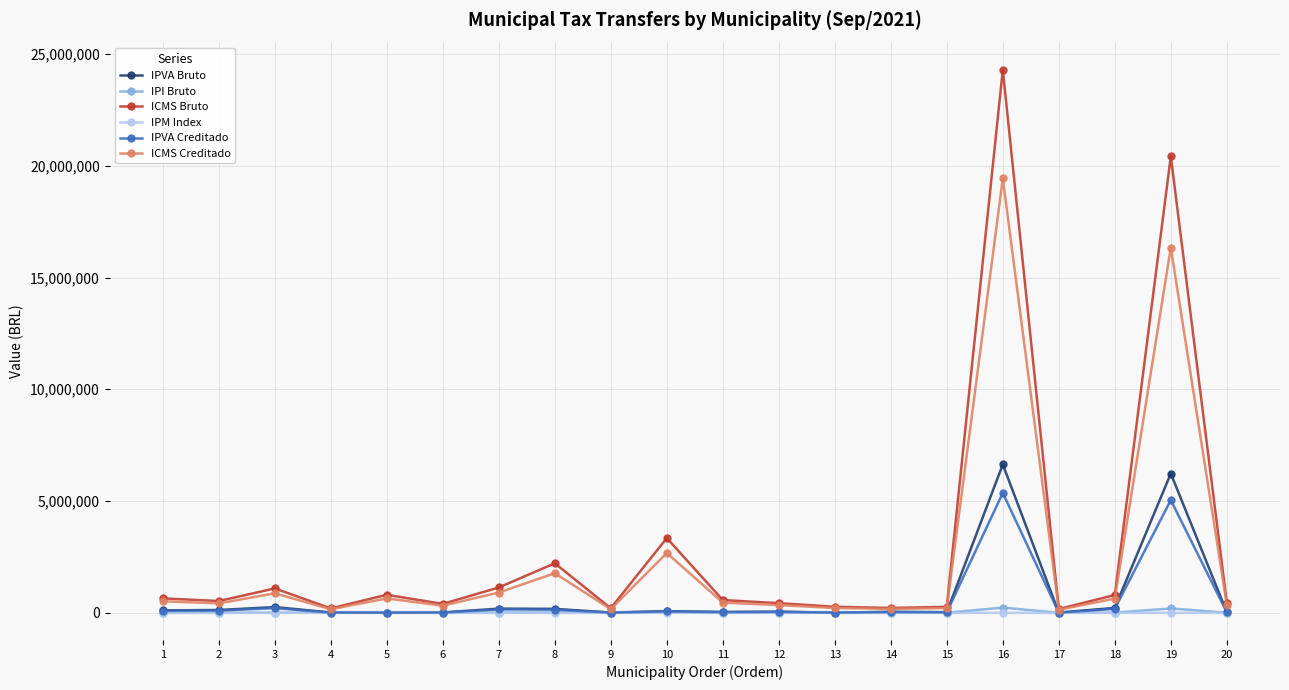

What is the difference between the second highest and second lowest values in the IPM Index series?

5.2